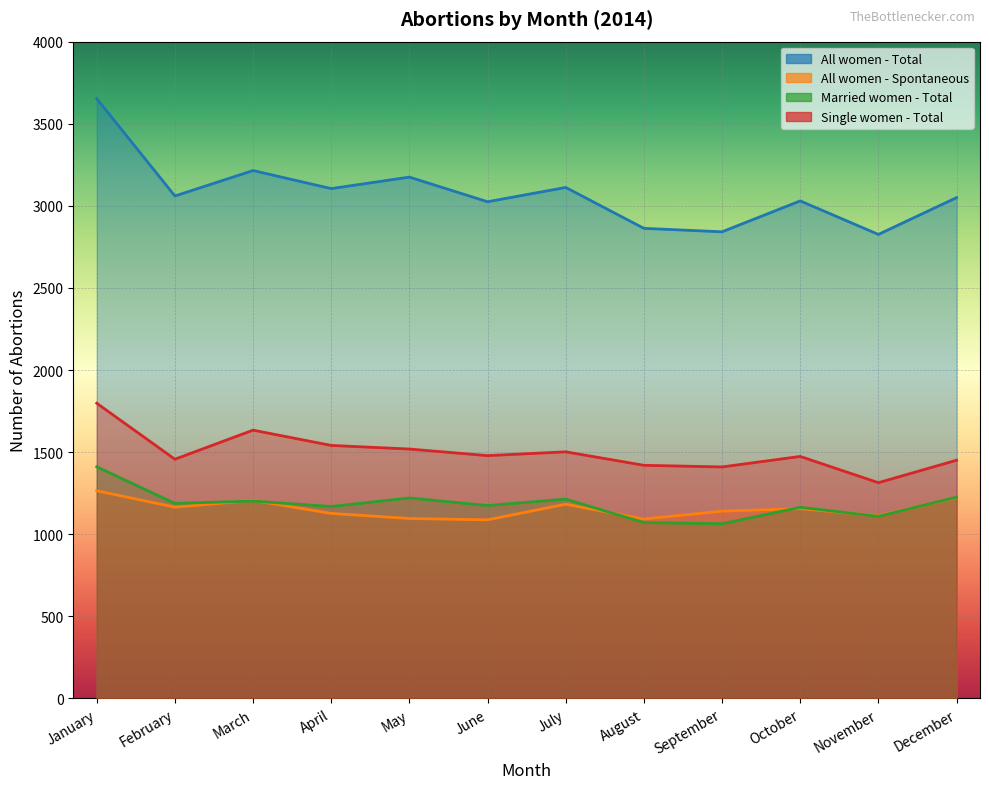

What are all the series names shown in the legend?

All women - Total, All women - Spontaneous, Married women - Total, Single women - Total